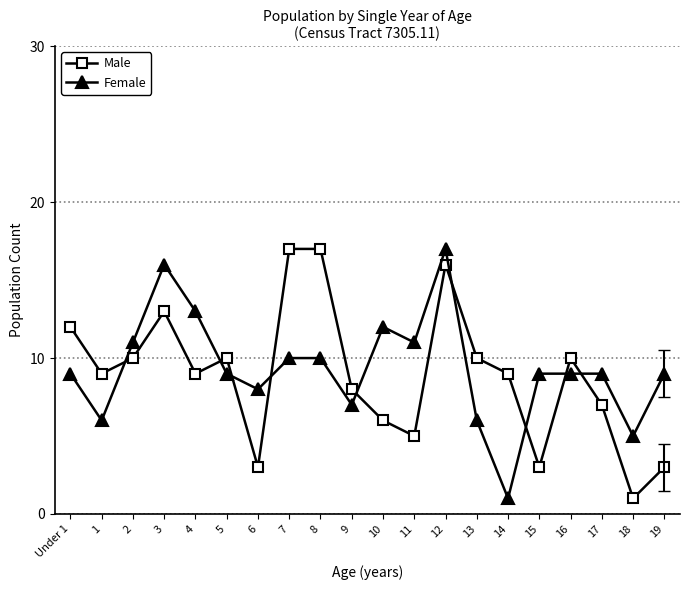

How many categories are shown in the chart?

20